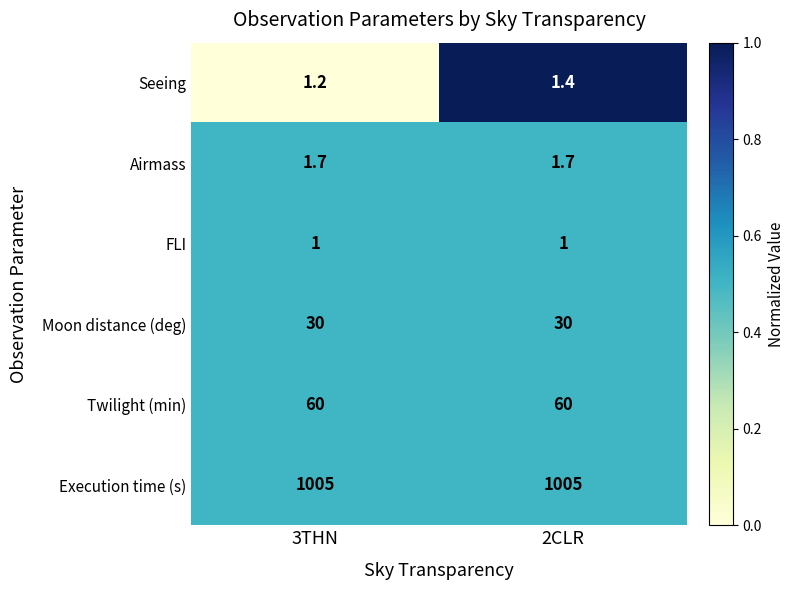

What is the greatest value displayed?

1005.0